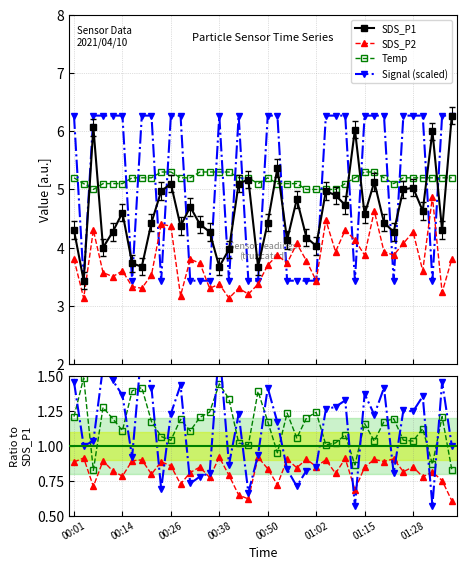

What is the label of the 2nd point from the right?

01:36